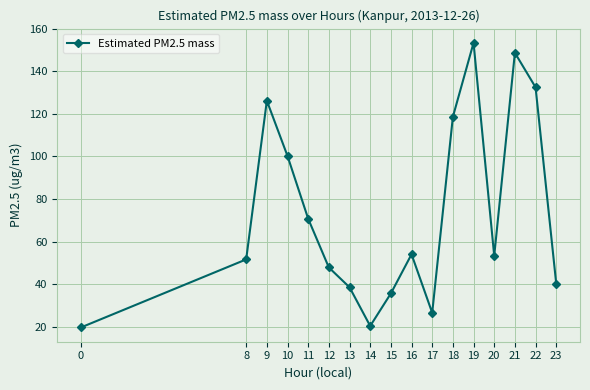

Where is the first local maximum?

9